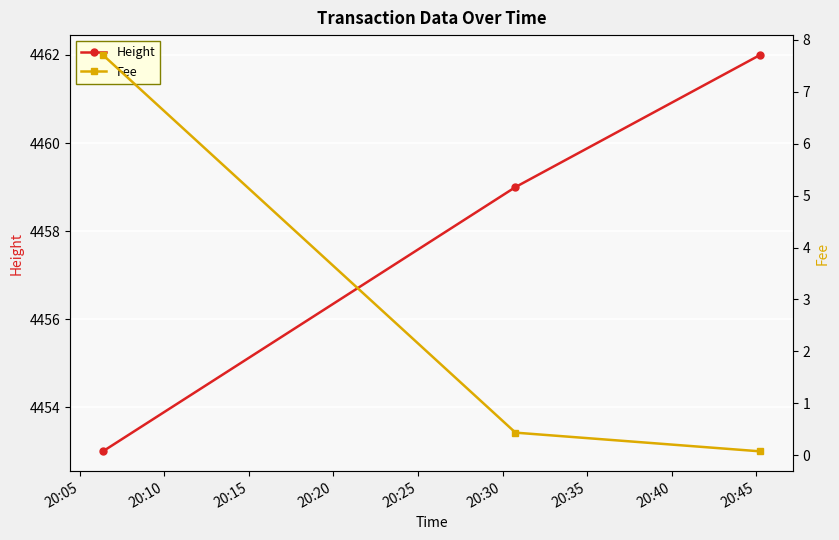

What is the value of the Height point at the 2nd from the left?

4459